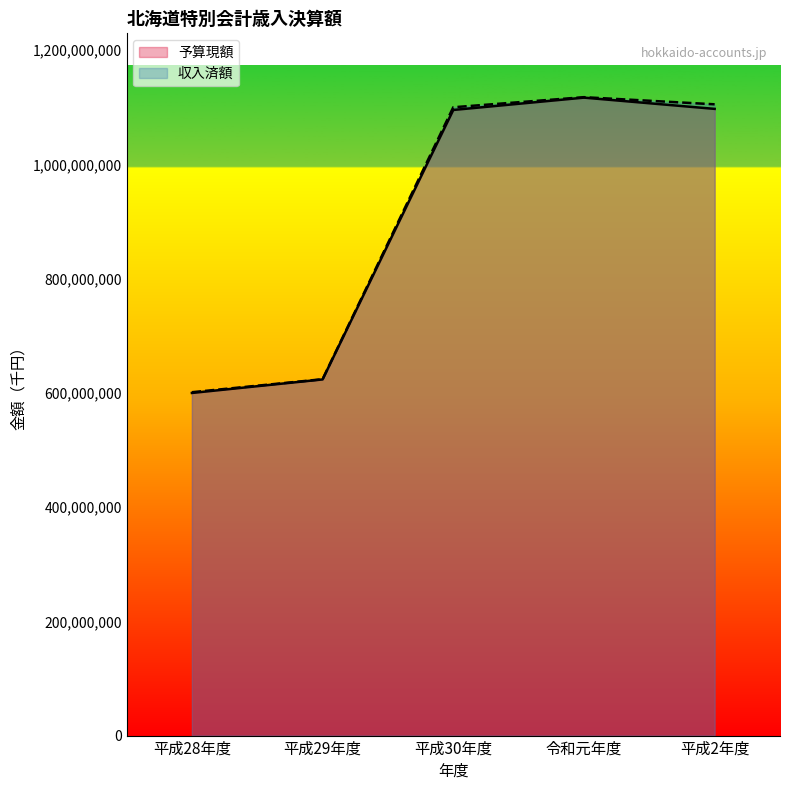

True or false: 収入済額 and 予算現額 intersect in this chart.

False